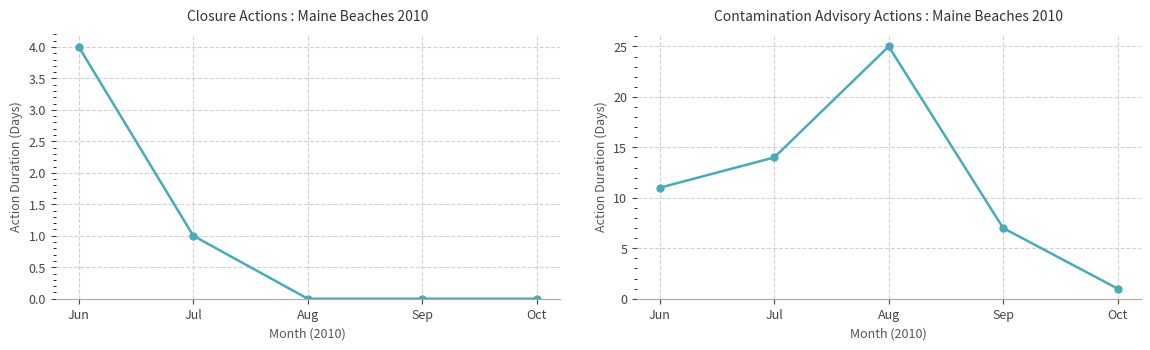

Is it true that Closure equals -1 at Sep?

False